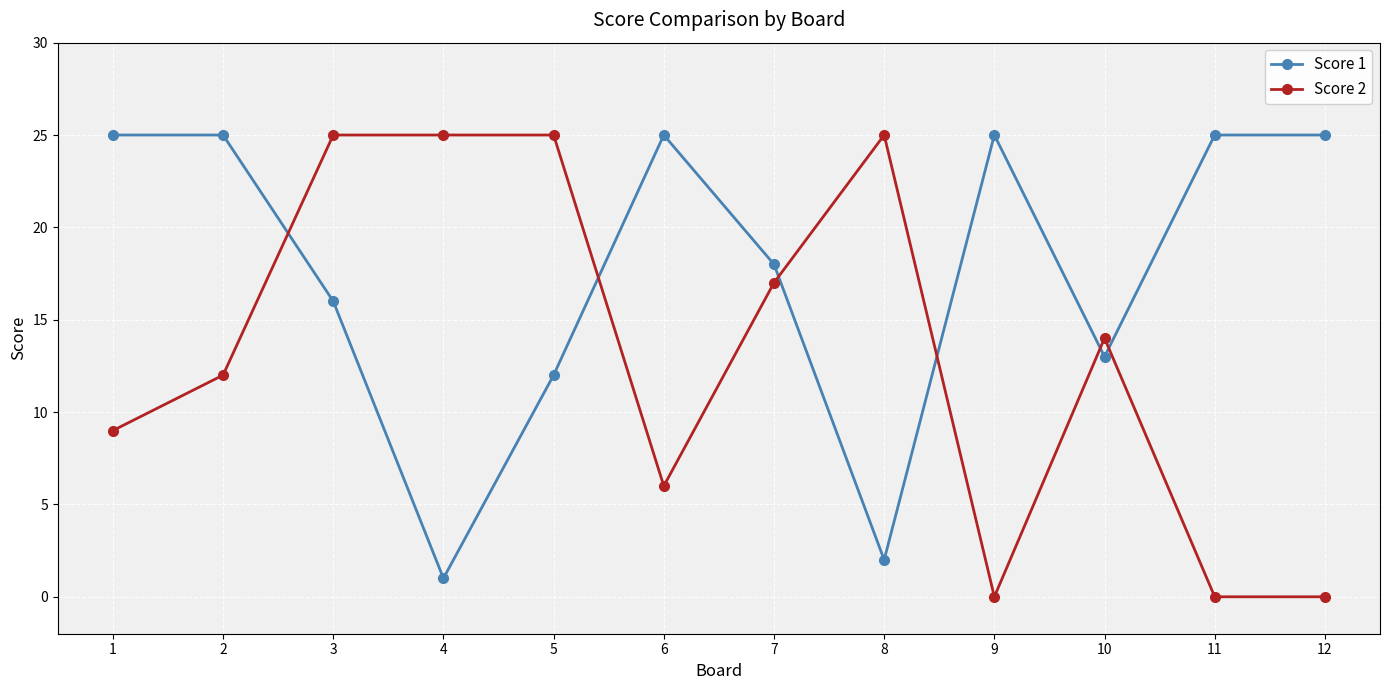

The value of Score 2 at 2 is 7. True or false?

False